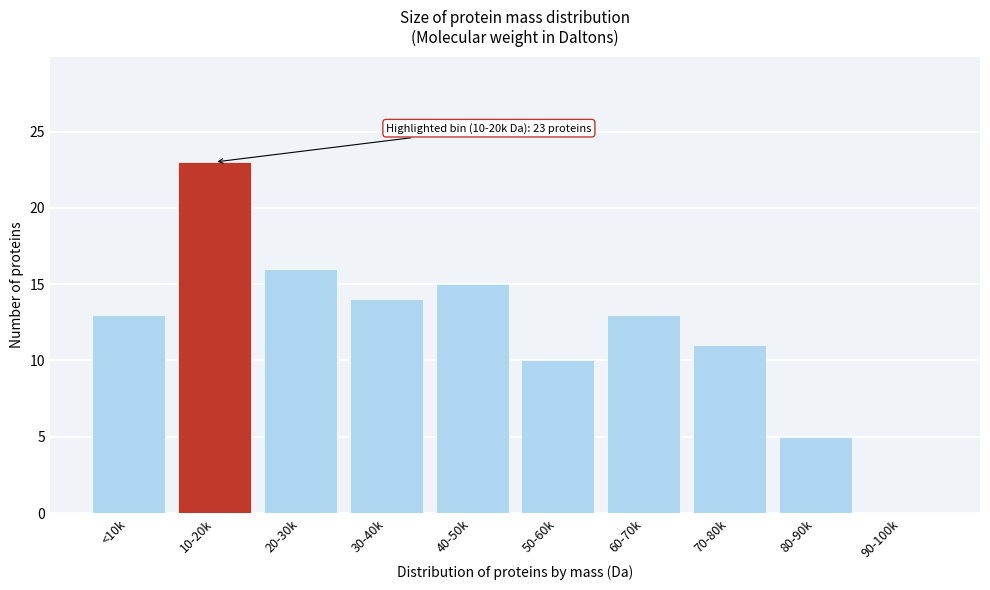

Reading left to right, list all the values displayed in this chart.

<10k=13	10-20k=23	20-30k=16	30-40k=14	40-50k=15	50-60k=10	60-70k=13	70-80k=11	80-90k=5	90-100k=0